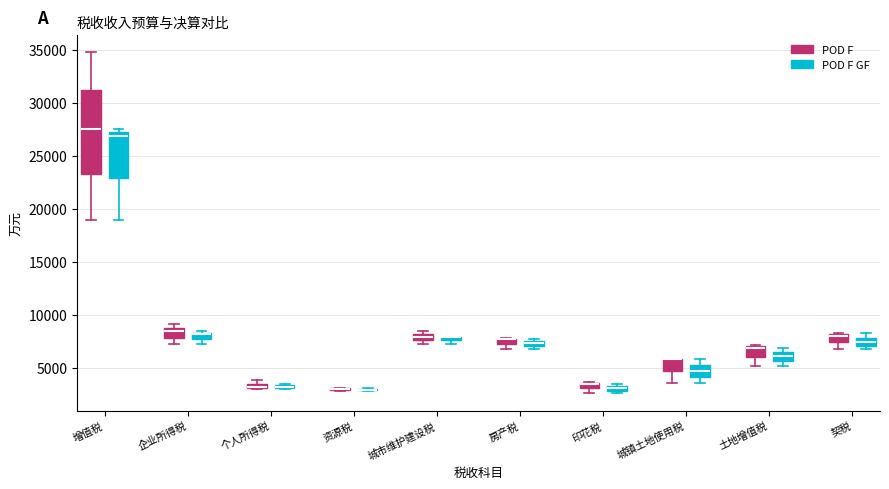

Where is the upper edge of the box for 城市维护建设税 (POD F) on the y-axis? The values are not printed on the chart, so give them approximately, as read against the axis.

8000